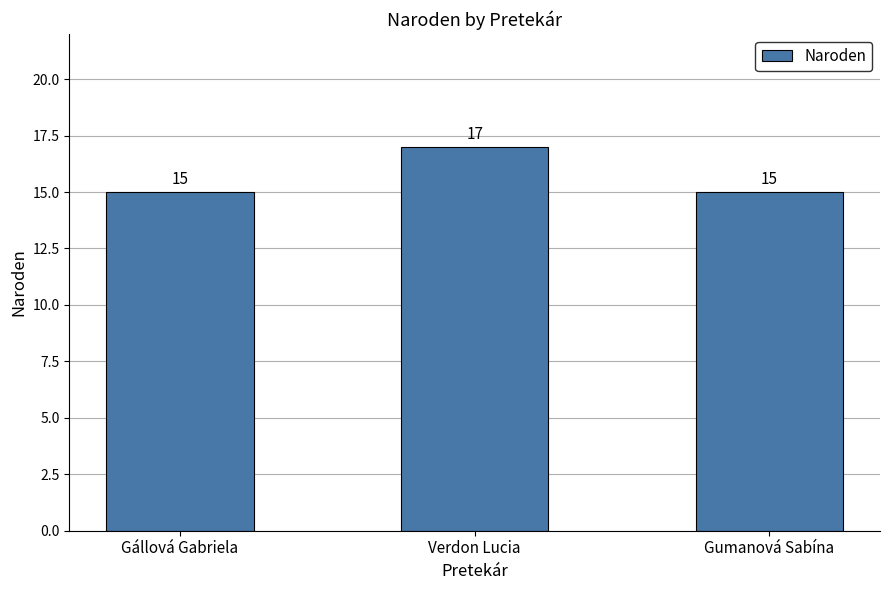

What is the sum of the values at Verdon Lucia and Gállová Gabriela?

32